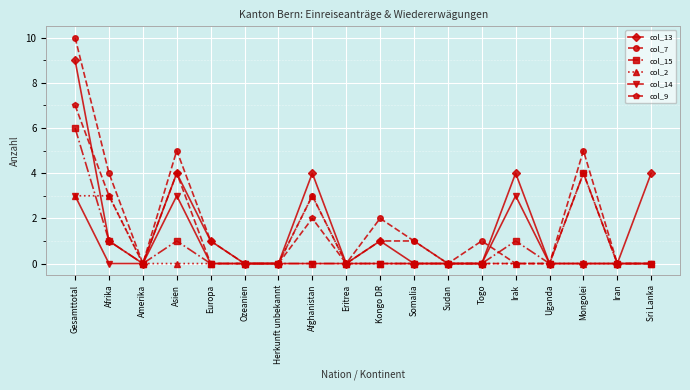

The col_7 series shows 5 at Afghanistan. True or false?

False